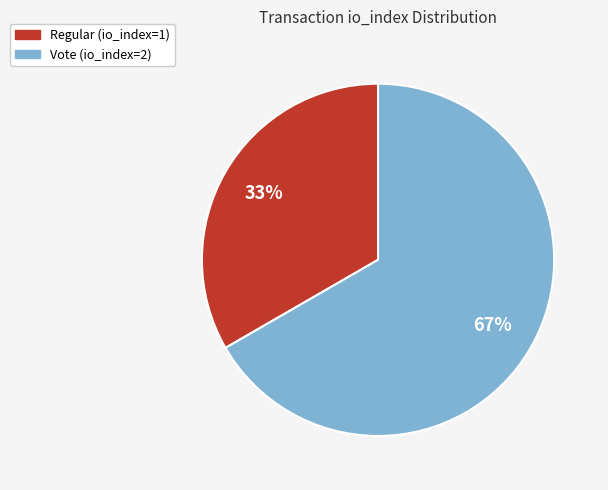

Rank the categories by value from highest to lowest.

Vote (io_index=2), Regular (io_index=1)